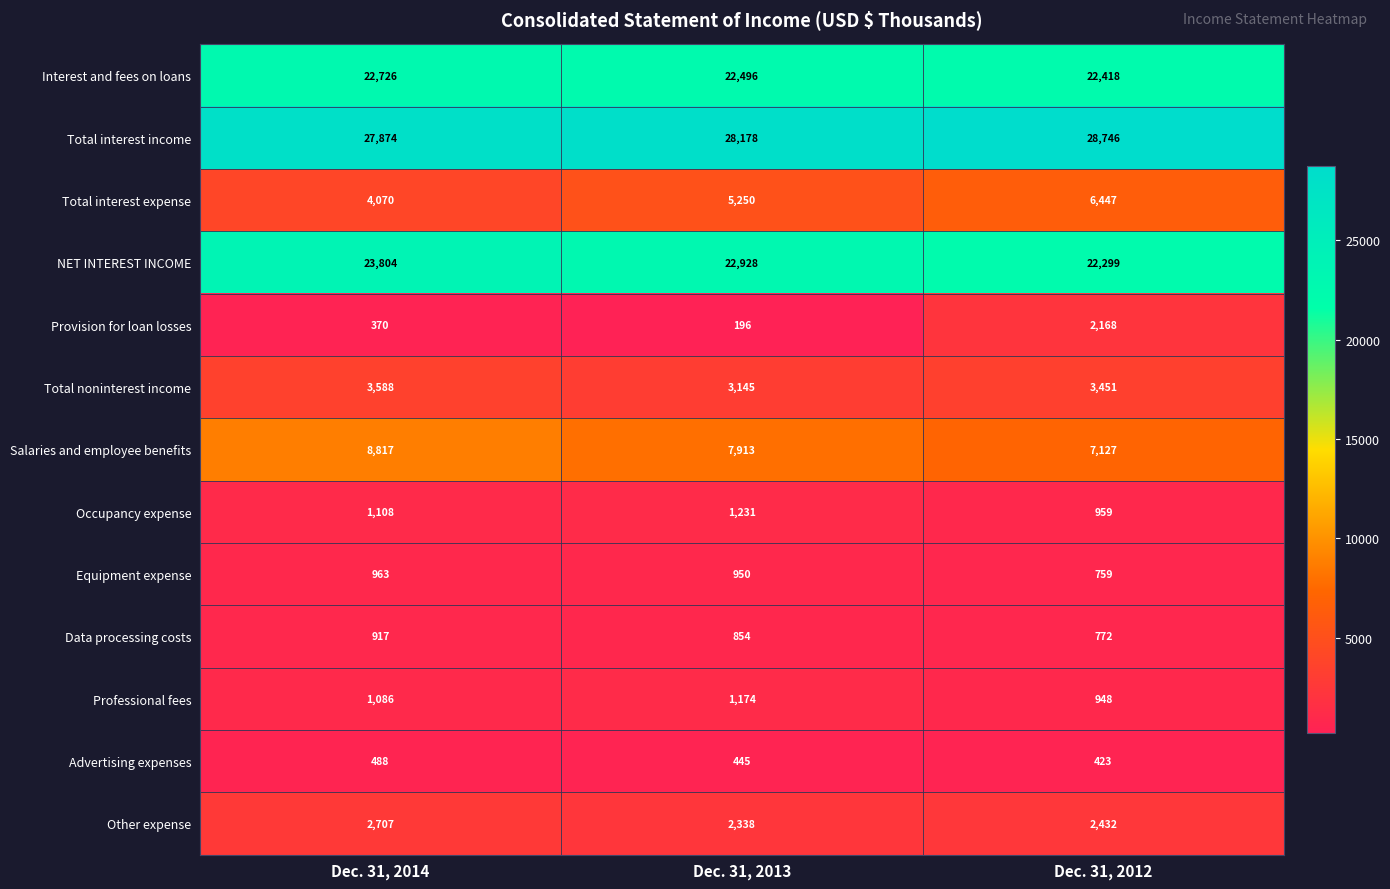

The Interest and fees on loans series shows 14629 at Dec. 31, 2013. True or false?

False